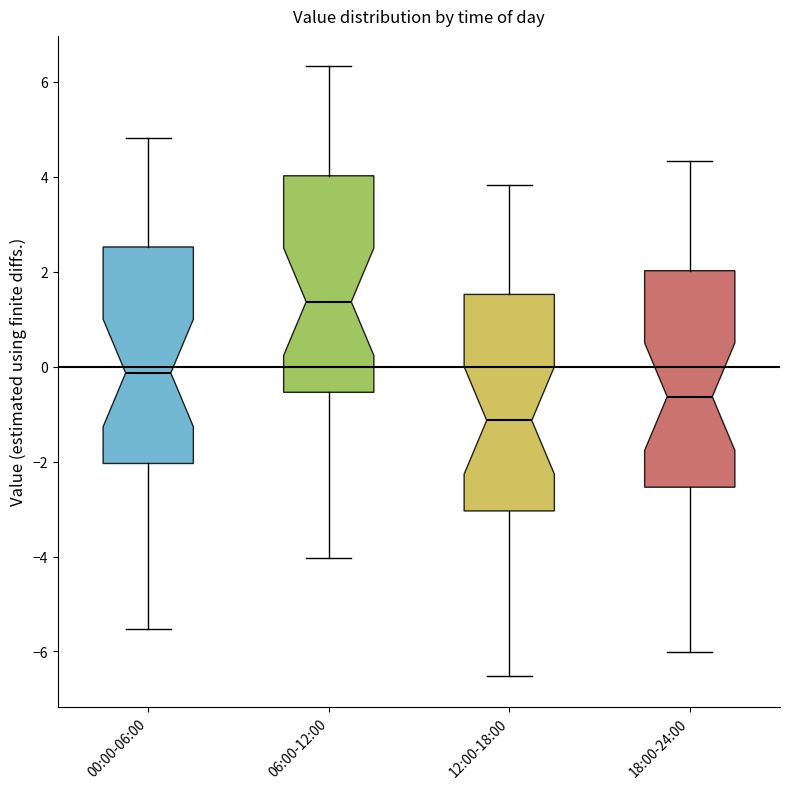

Where is the upper edge of the box for 06:00-12:00 on the y-axis? The values are not printed on the chart, so give them approximately, as read against the axis.

4.0